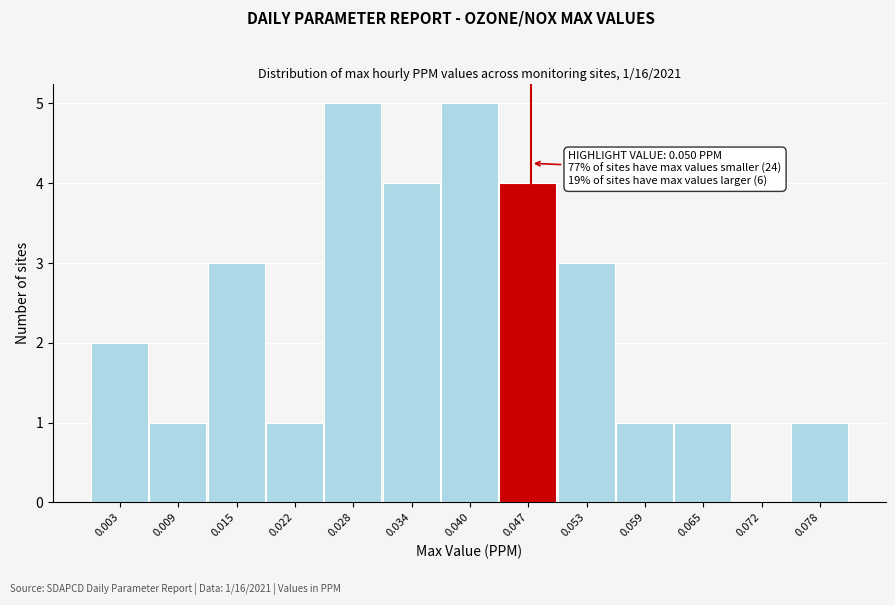

Reading right to left, transcribe all the data shown in this chart.

0.078=1	0.072=0	0.065=1	0.059=1	0.053=3	0.047=4	0.040=5	0.034=4	0.028=5	0.022=1	0.015=3	0.009=1	0.003=2